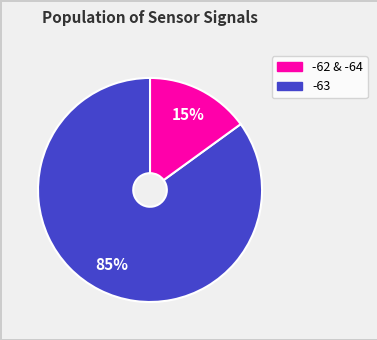

To the nearest percent, what portion does -62 & -64 represent?

85%